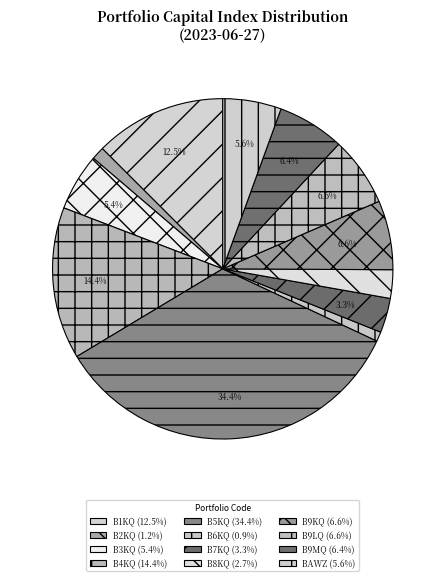

How much of the chart is everything except B9LQ?

93.4%